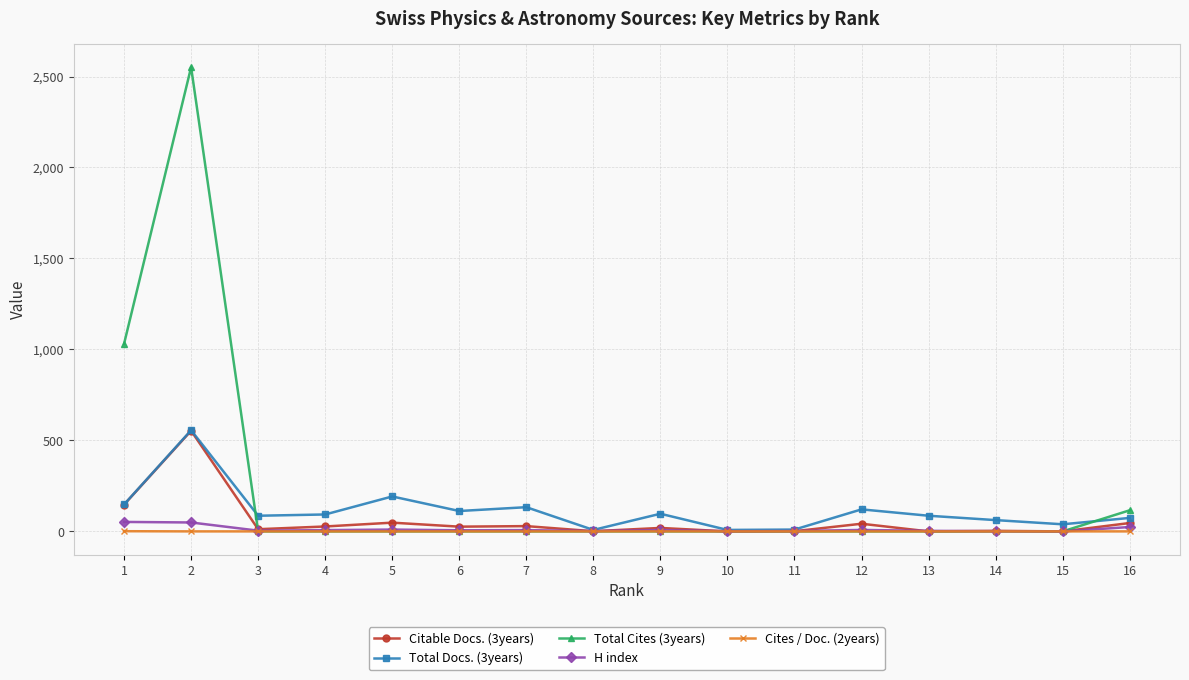

How many lines are shown in the chart?

5